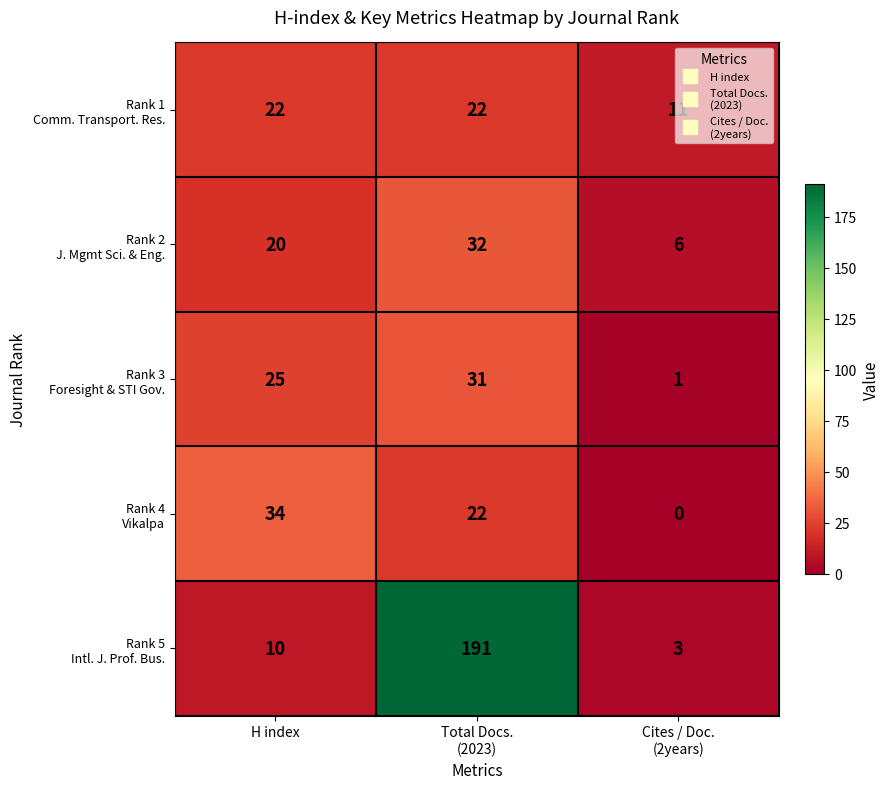

What is the spread (max minus min) of values at Total Docs.
(2023)?

169